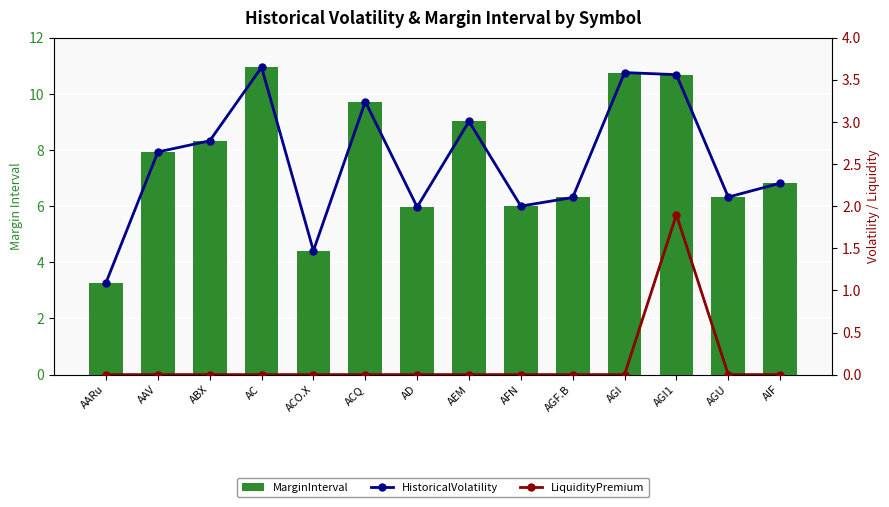

At which label does MarginInterval reach its minimum?

AARu